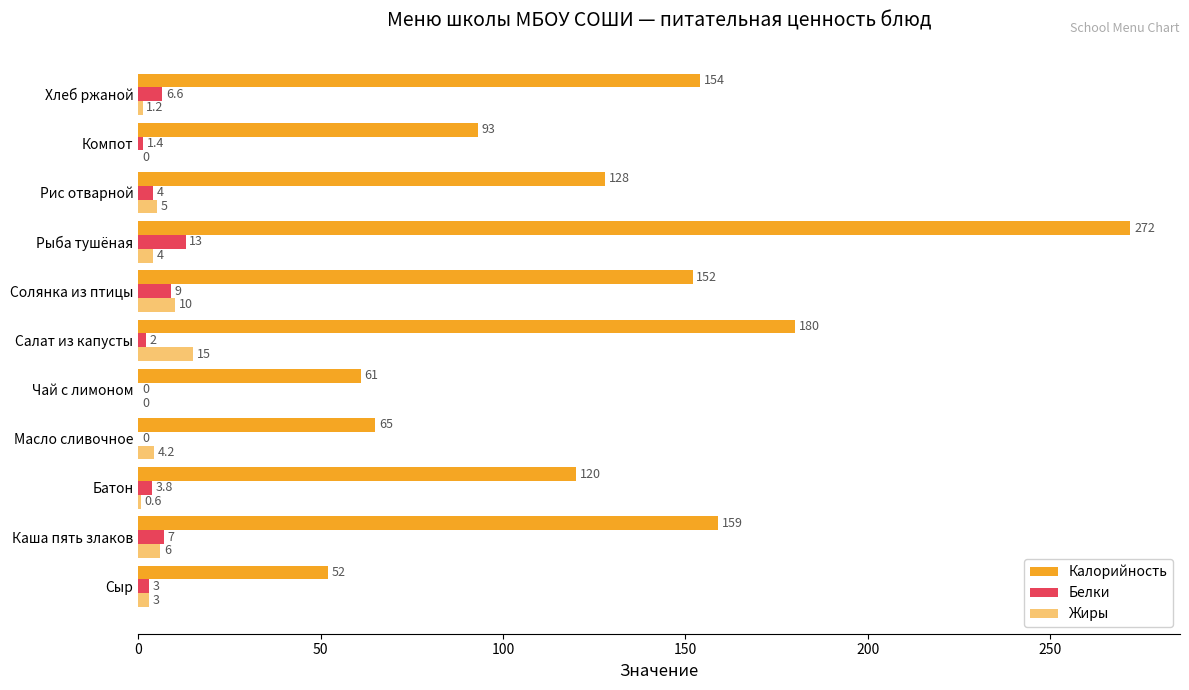

How many positive values does the Жиры series have?

9